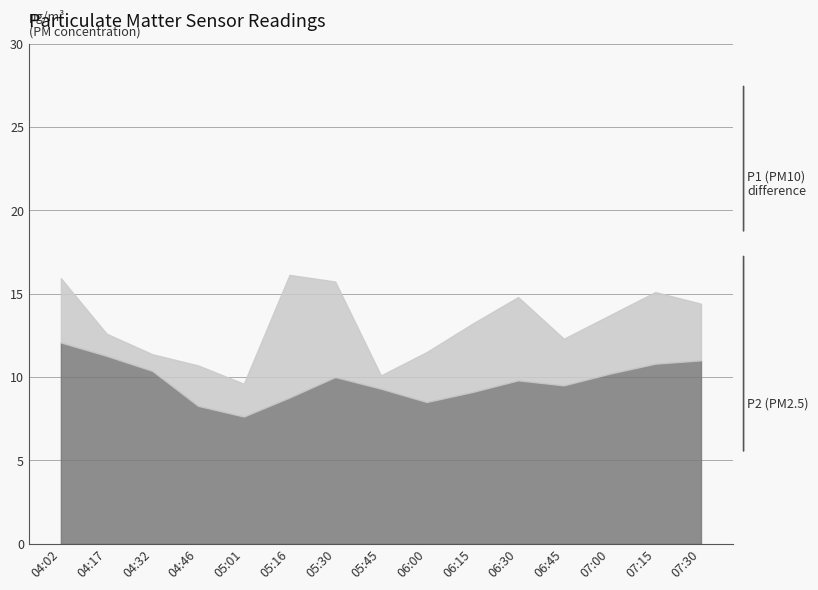

Is it true that P1 equals 13.2 at 06:15?

True